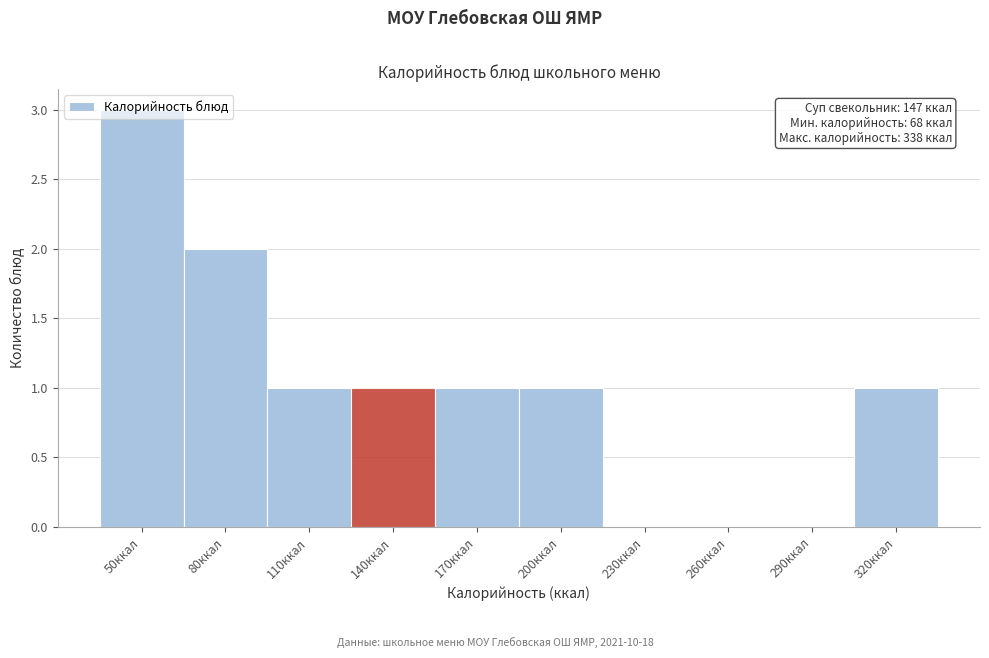

The value at 200ккал is 2. True or false?

False